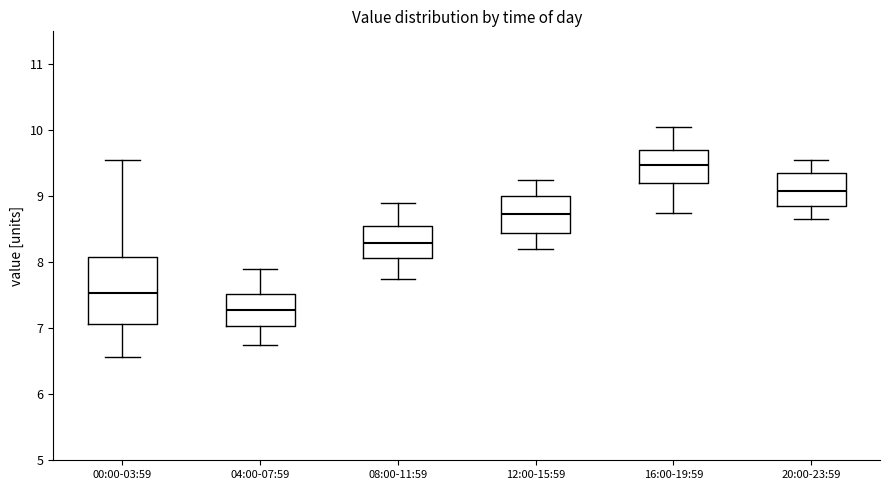

Reading left to right, transcribe this box plot: for each box, give where its median line is, the range the box spans, and where its two whiskers end, as read against the y-axis. The values are not printed on the chart, so give them approximately, as read against the axis.

00:00-03:59: median 7.5, box 7.1 to 8.1, whiskers 6.6 to 9.6
04:00-07:59: median 7.3, box 7.0 to 7.5, whiskers 6.8 to 7.9
08:00-11:59: median 8.3, box 8.1 to 8.6, whiskers 7.8 to 8.9
12:00-15:59: median 8.7, box 8.5 to 9.0, whiskers 8.2 to 9.3
16:00-19:59: median 9.5, box 9.2 to 9.7, whiskers 8.8 to 10.1
20:00-23:59: median 9.1, box 8.9 to 9.4, whiskers 8.7 to 9.6